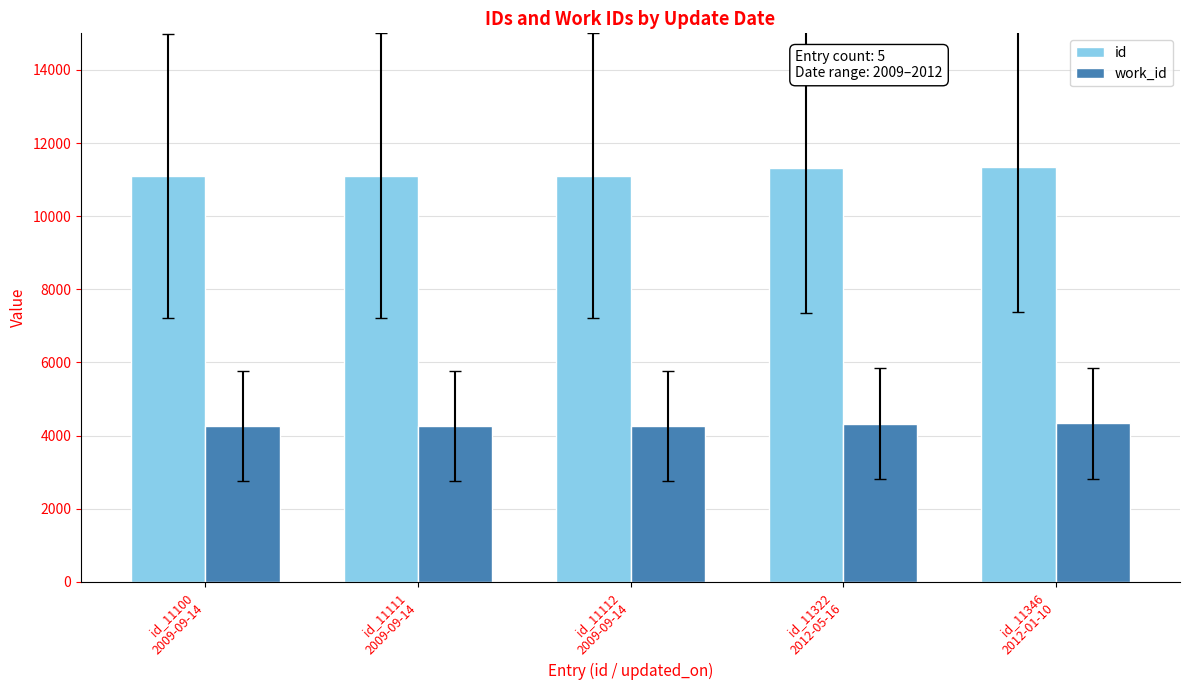

What is the maximum value shown in the chart?

11346